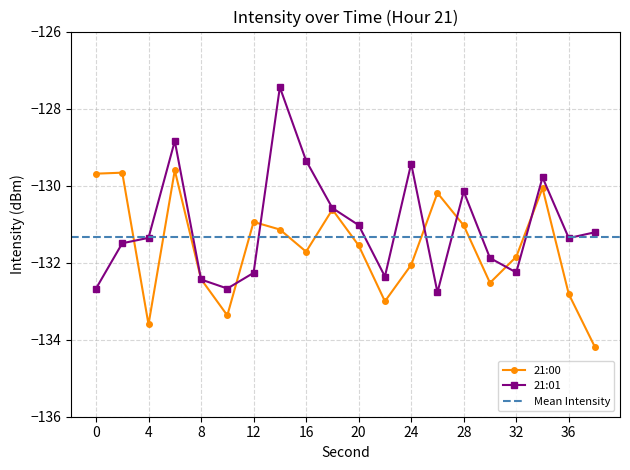

How many interior local valleys does the 21:00 series have?

5